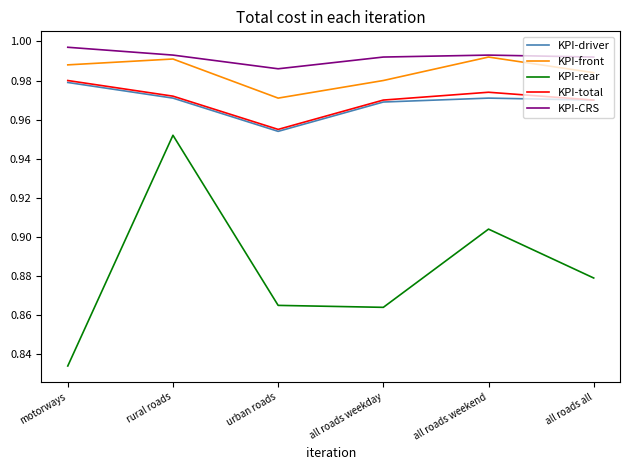

True or false: KPI-CRS and KPI-rear cross at least once.

False